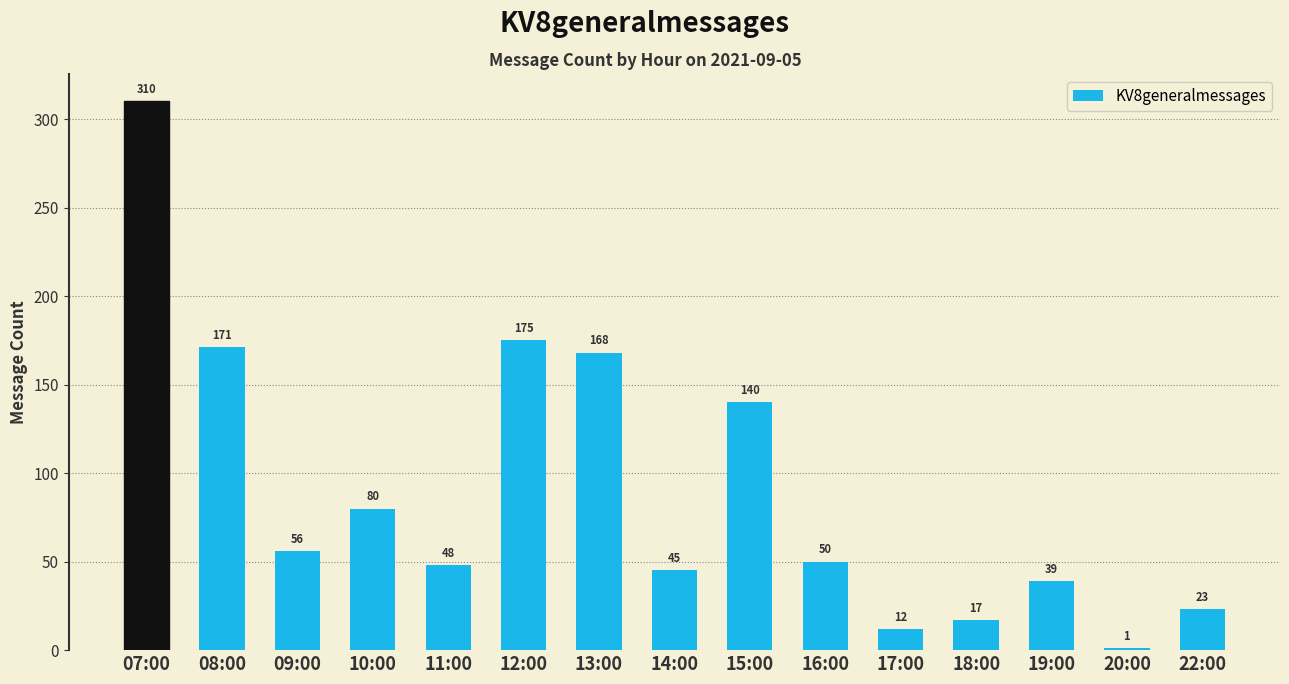

What is the average value?

89